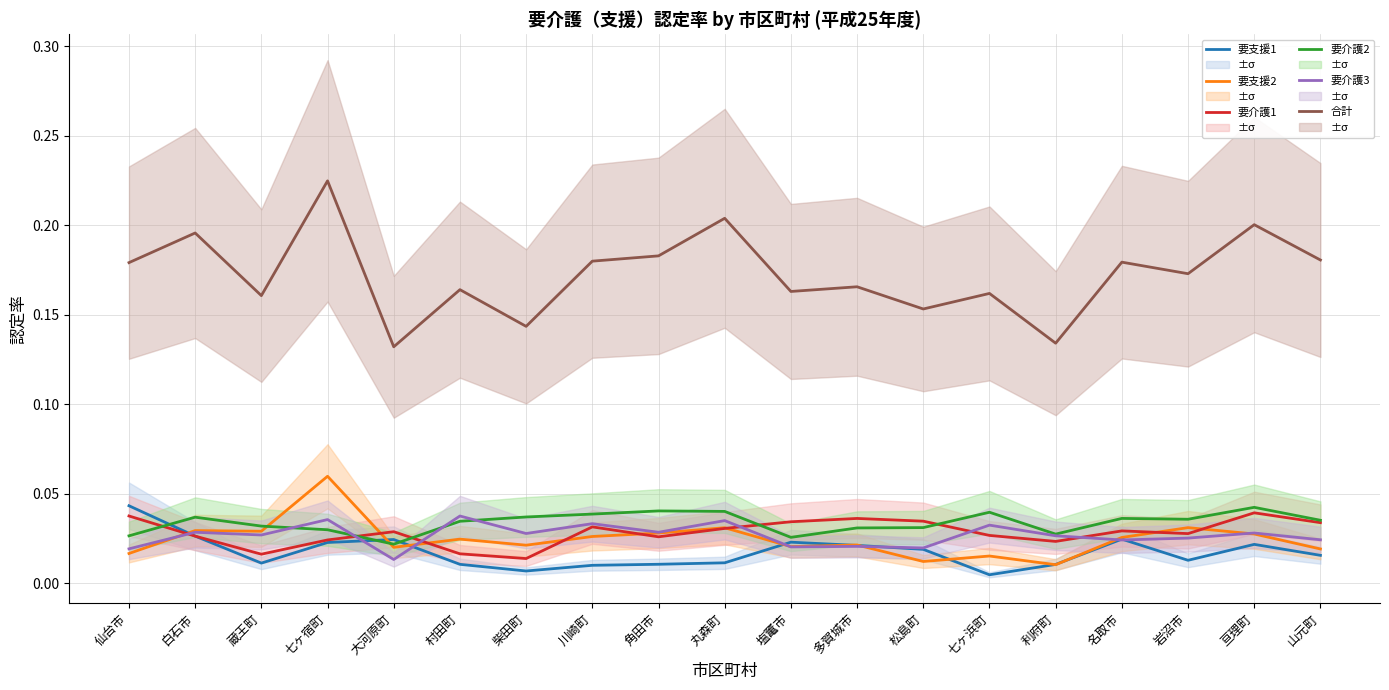

At how many categories does at least one series exceed 0?

19